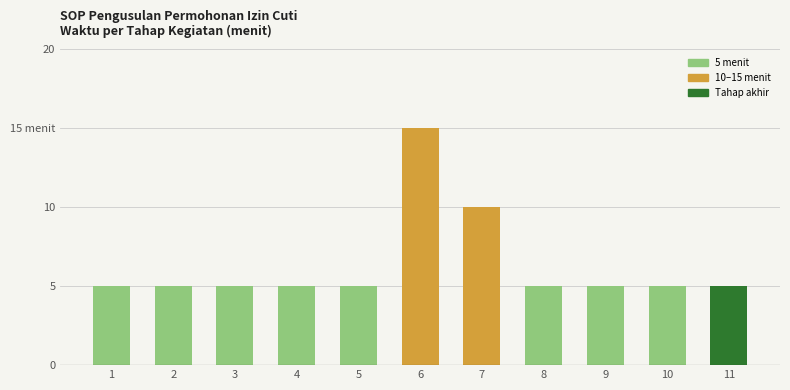

What is the maximum value shown in the chart?

15